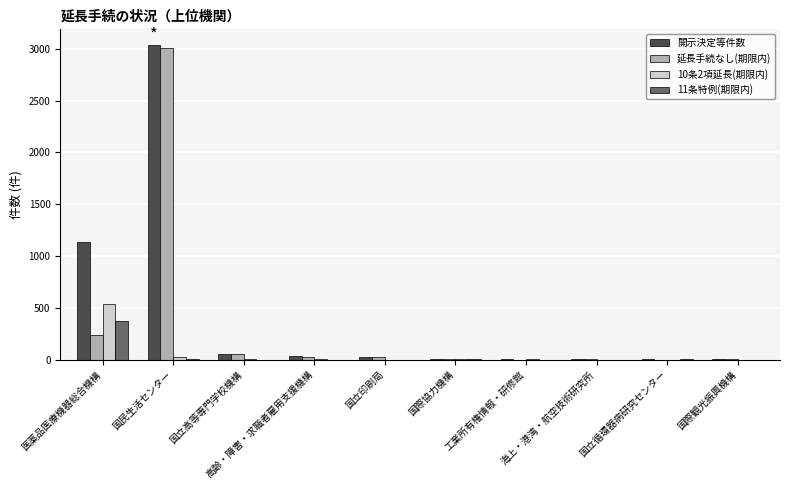

How many groups of bars are there?

10